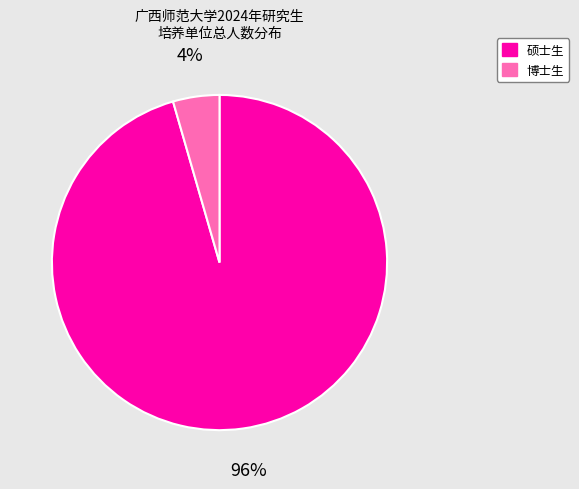

Between 硕士生 and 博士生, which is larger?

硕士生